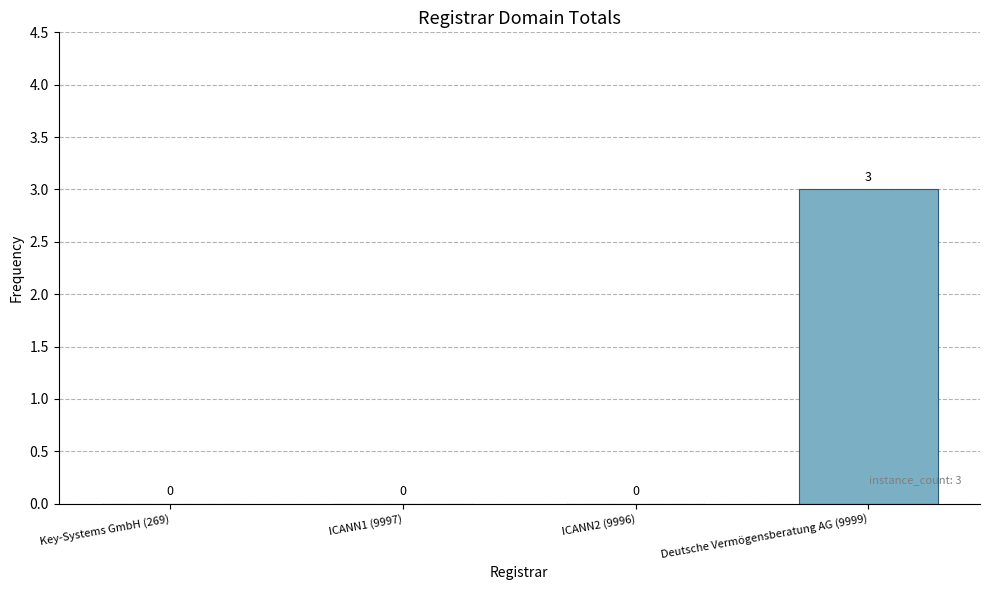

Reading left to right, extract all data points from this chart.

0	0	0	3